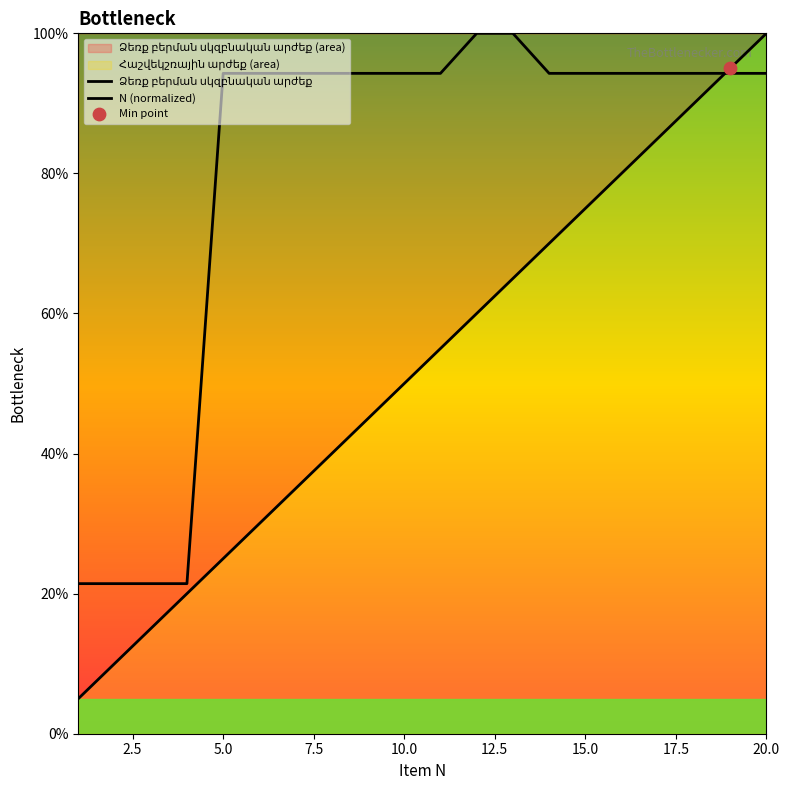

Which series reaches the minimum Y coordinate?

N (normalized)